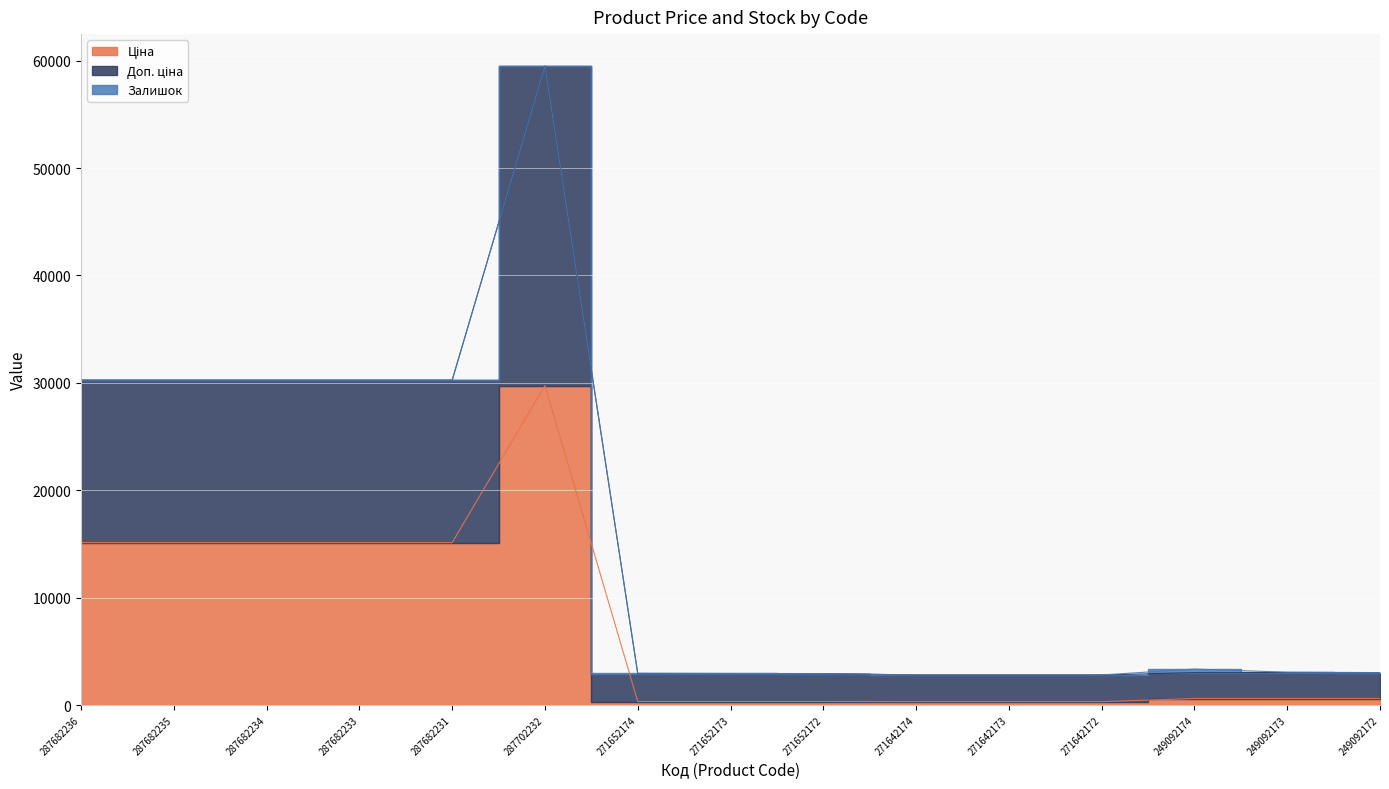

At how many categories does at least one series exceed 58257?

1